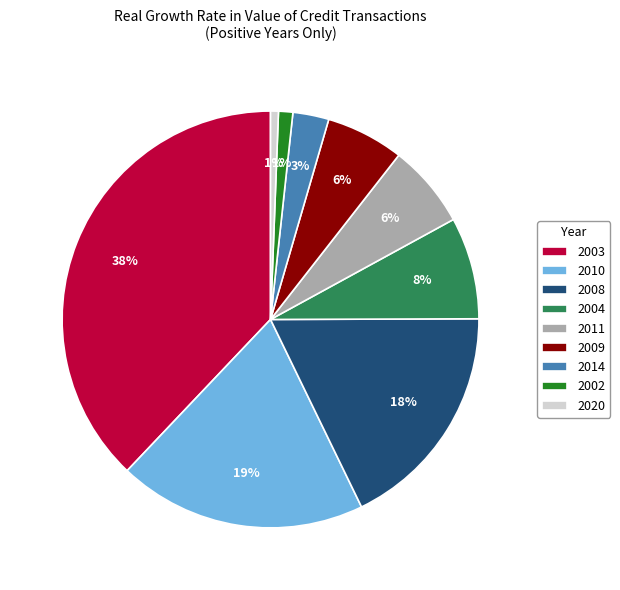

What percentage is the 2020 slice, to the nearest percent?

1%